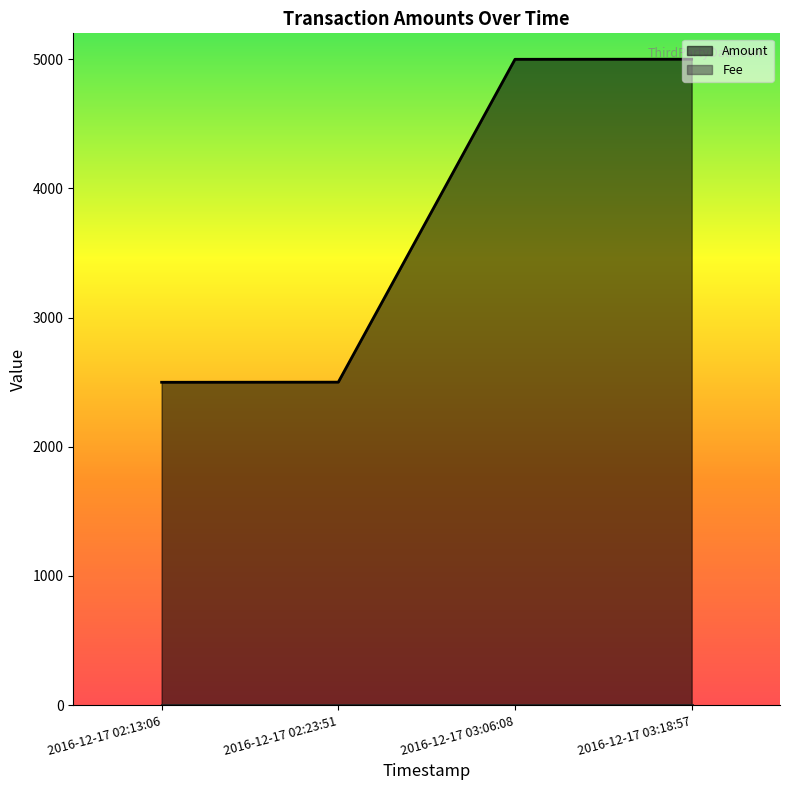

True or false: Amount and Fee intersect in this chart.

False